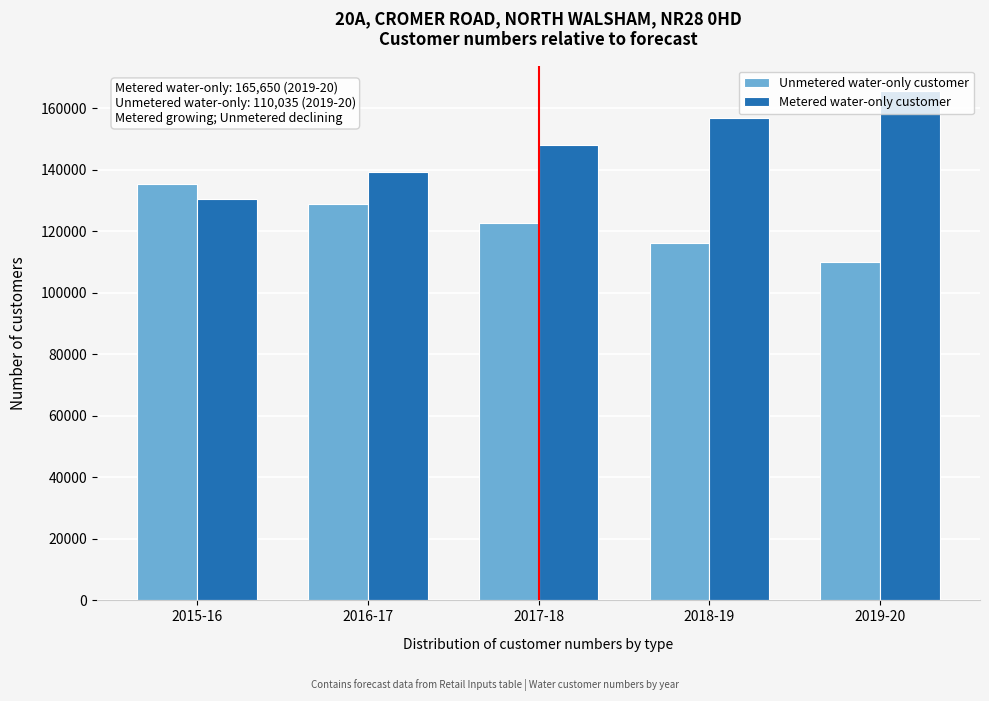

Which label corresponds to the smallest value in the chart?

2019-20